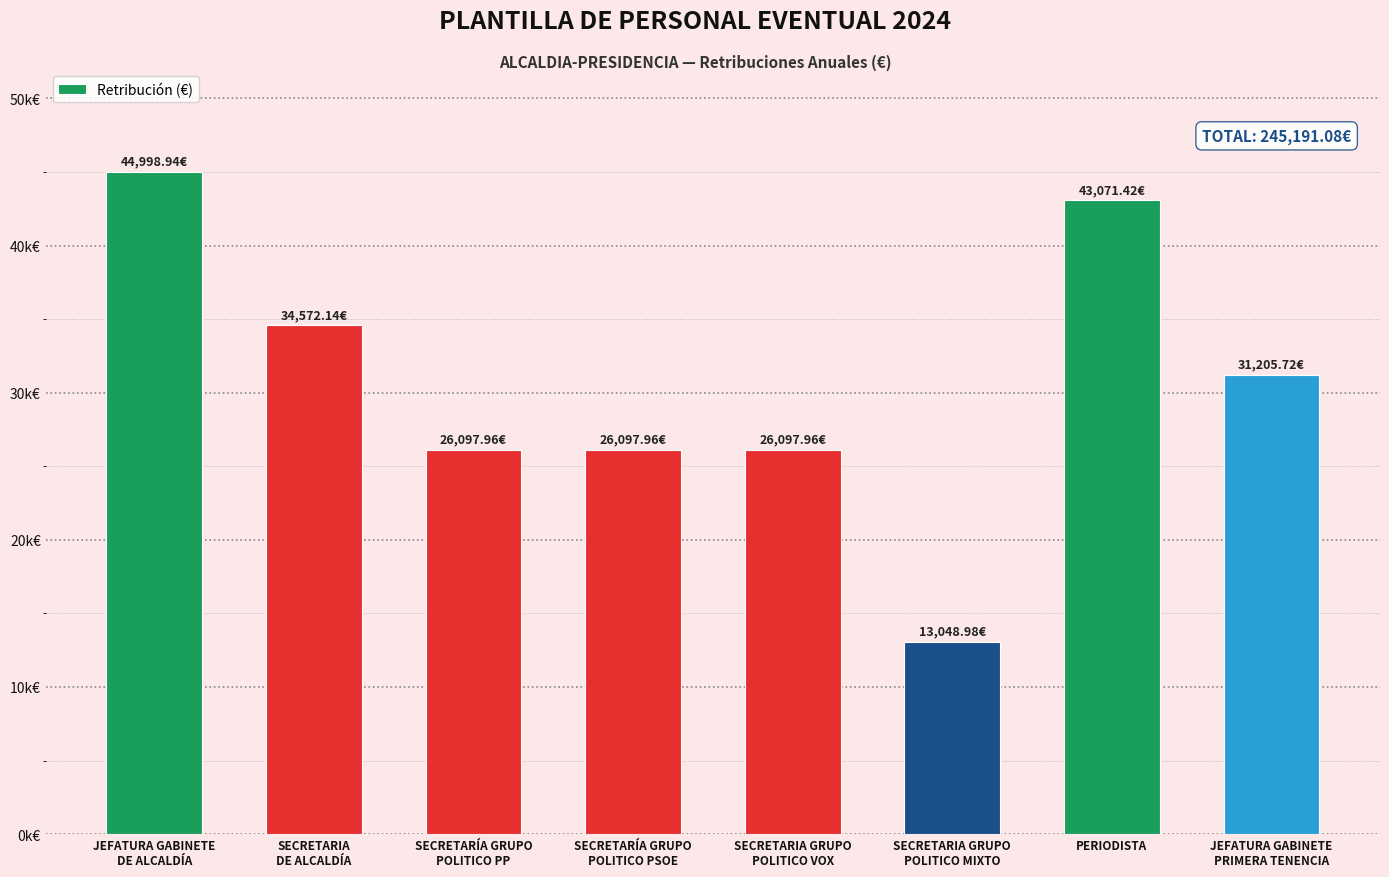

Where does the data first go above 31205?

JEFATURA GABINETE
DE ALCALDÍA